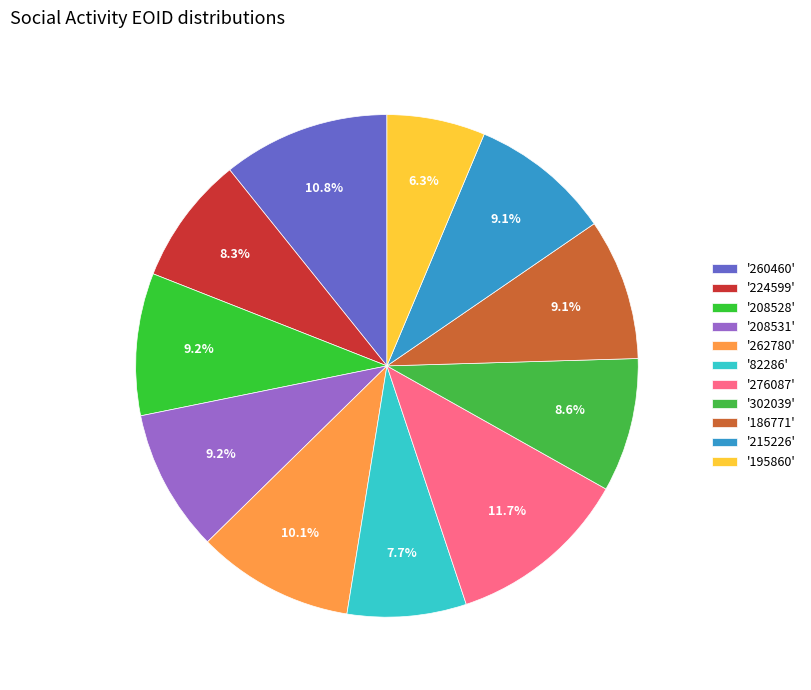

Count the number of slices in the pie.

11